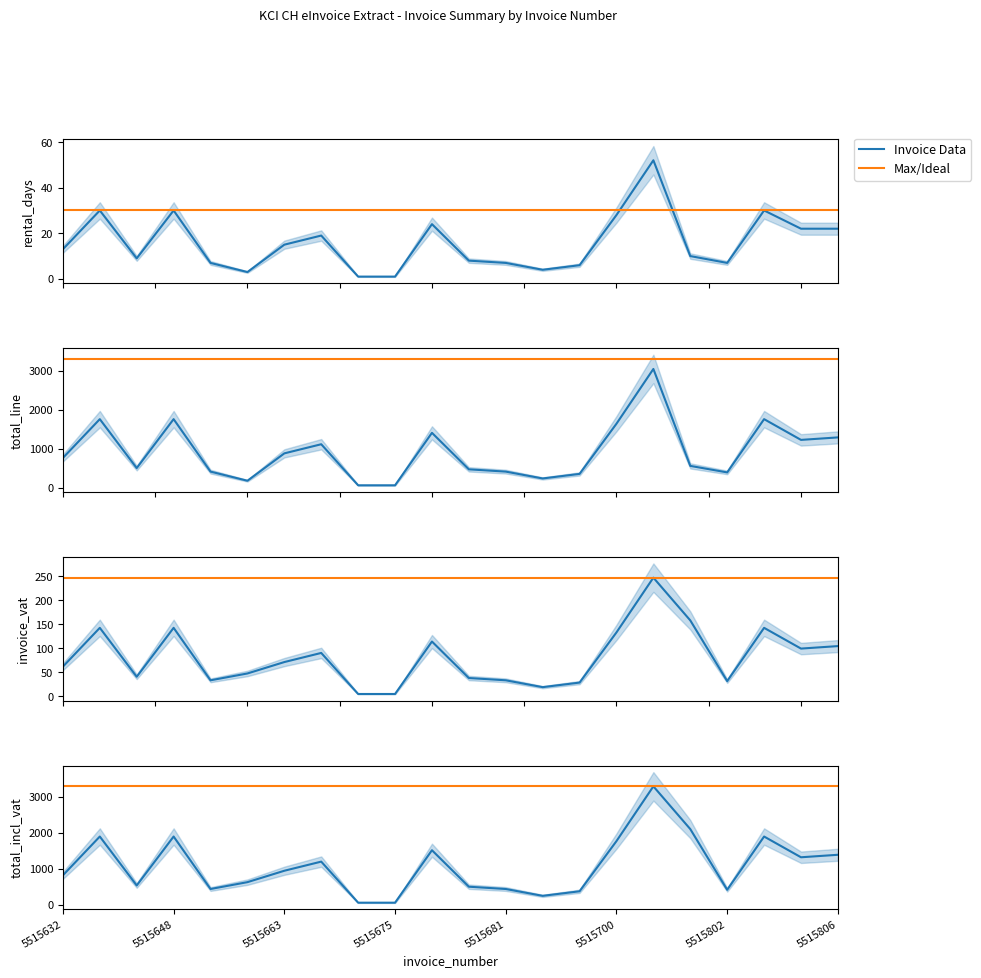

What is the value of the INVOICE_TOTAL_INCL_VAT point at the 4th from the left?

1900.5